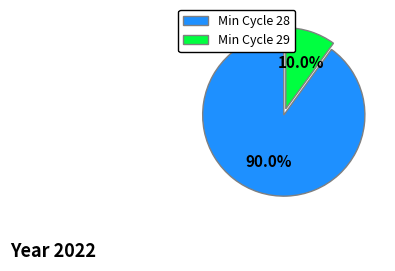

What is the smallest slice in the pie chart?

Min Cycle 29